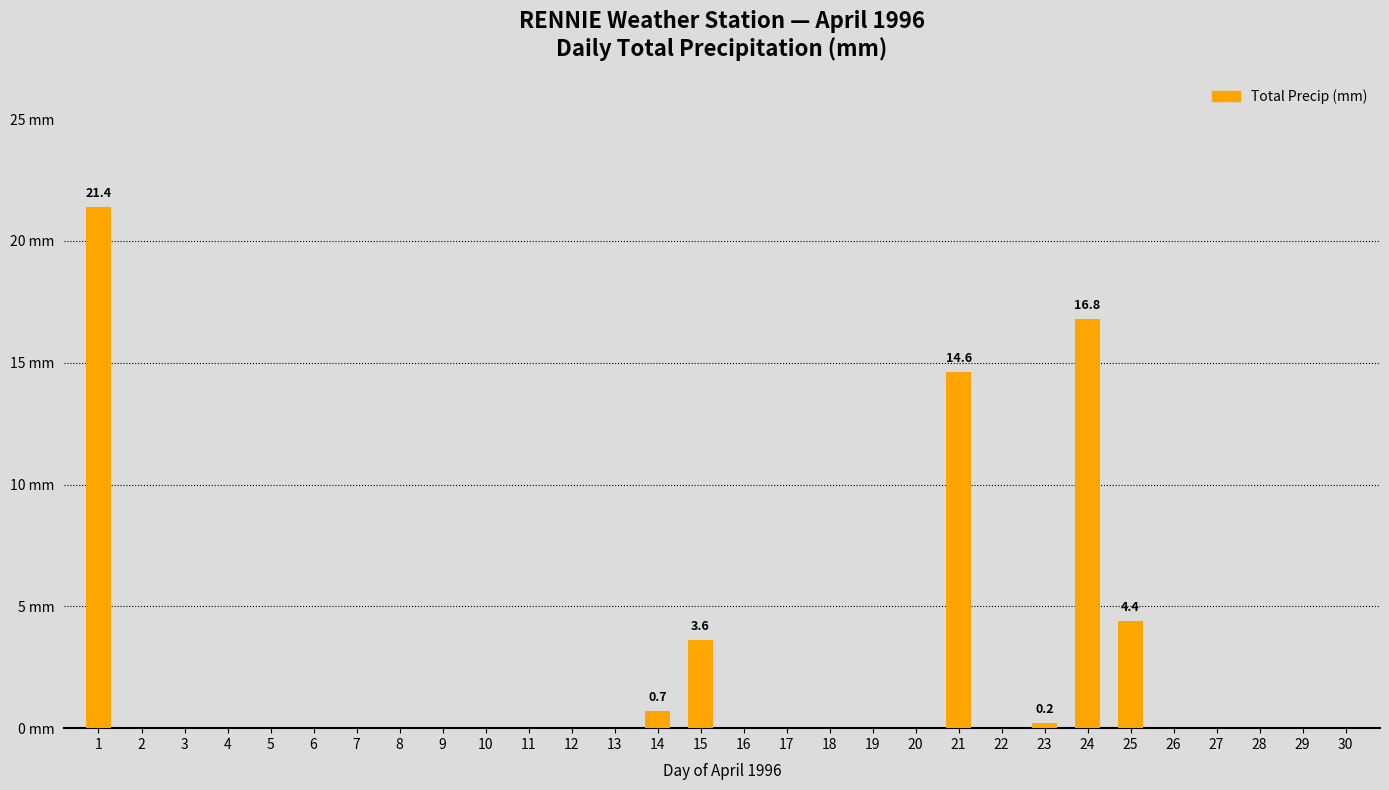

Are the bars horizontal?

No